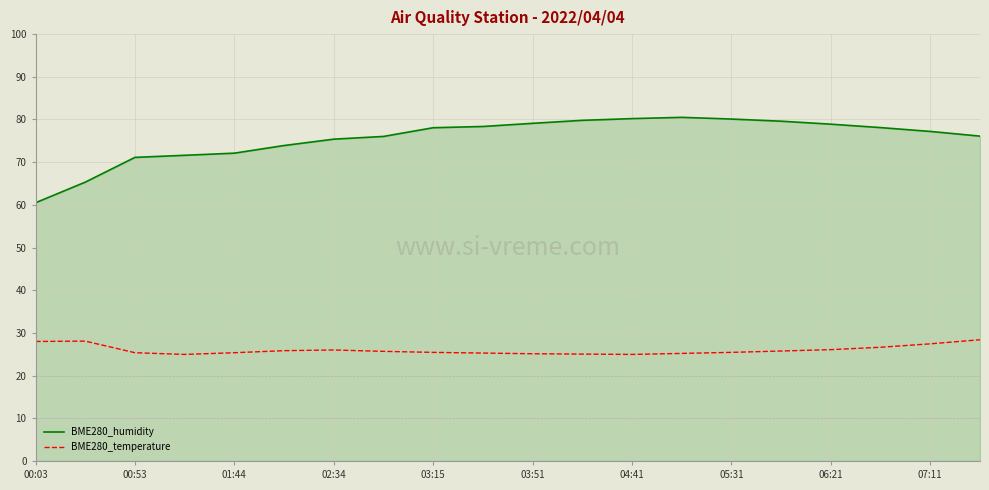

How many values in the BME280_humidity series are below 78?

10